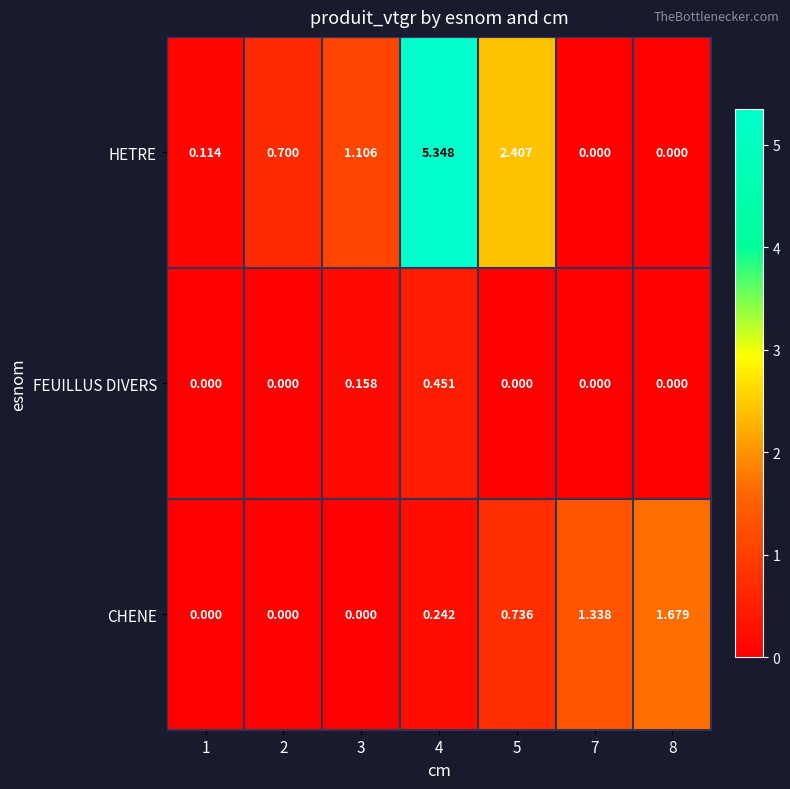

What is the difference between the highest and lowest values at 5?

2.4